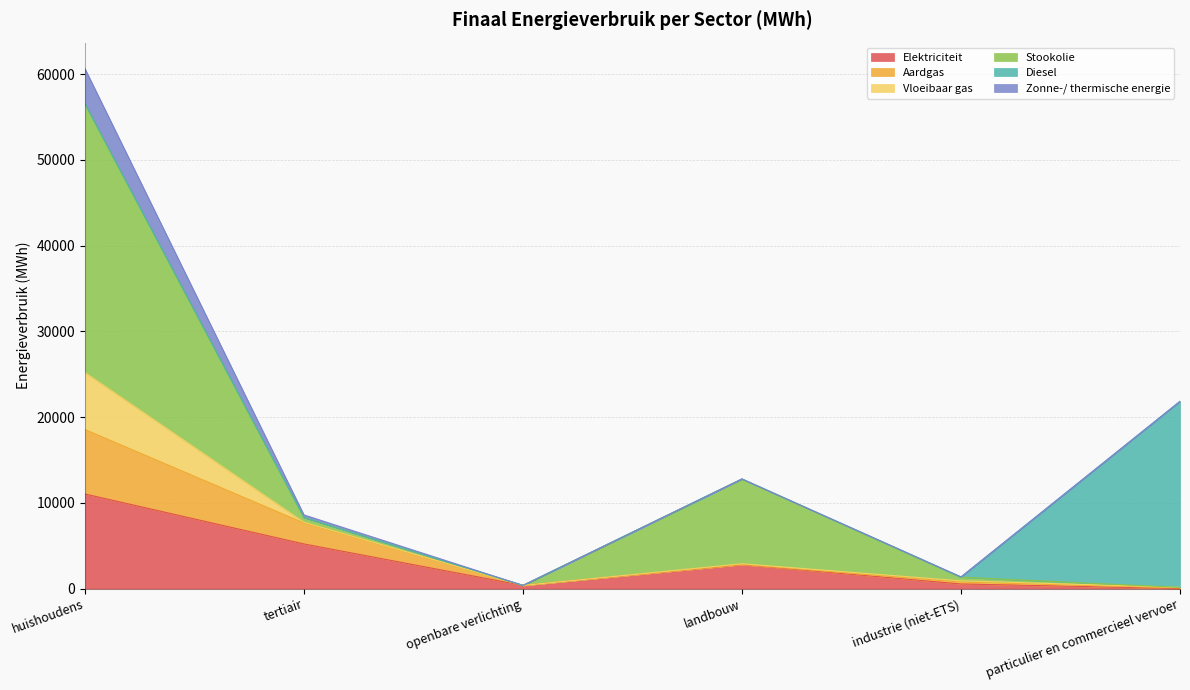

The value of Elektriciteit at tertiair is 5212.2. True or false?

True